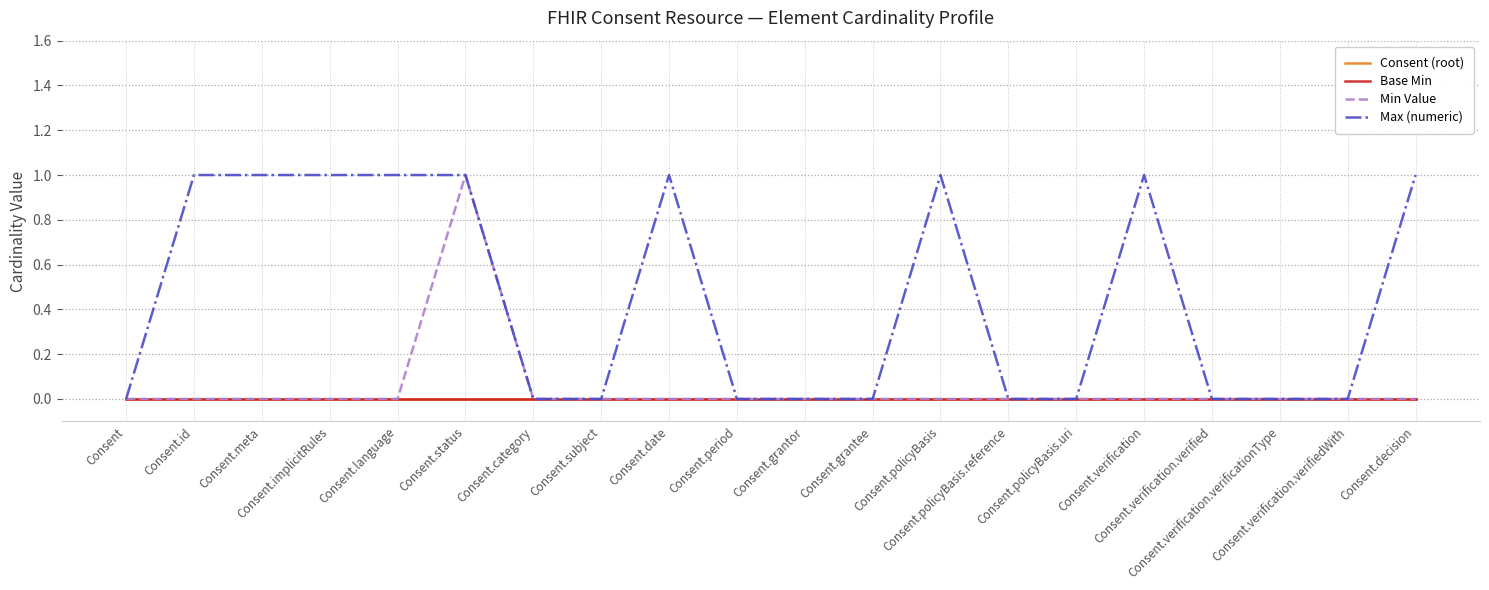

At which category is the sum across all series the highest?

Consent.status